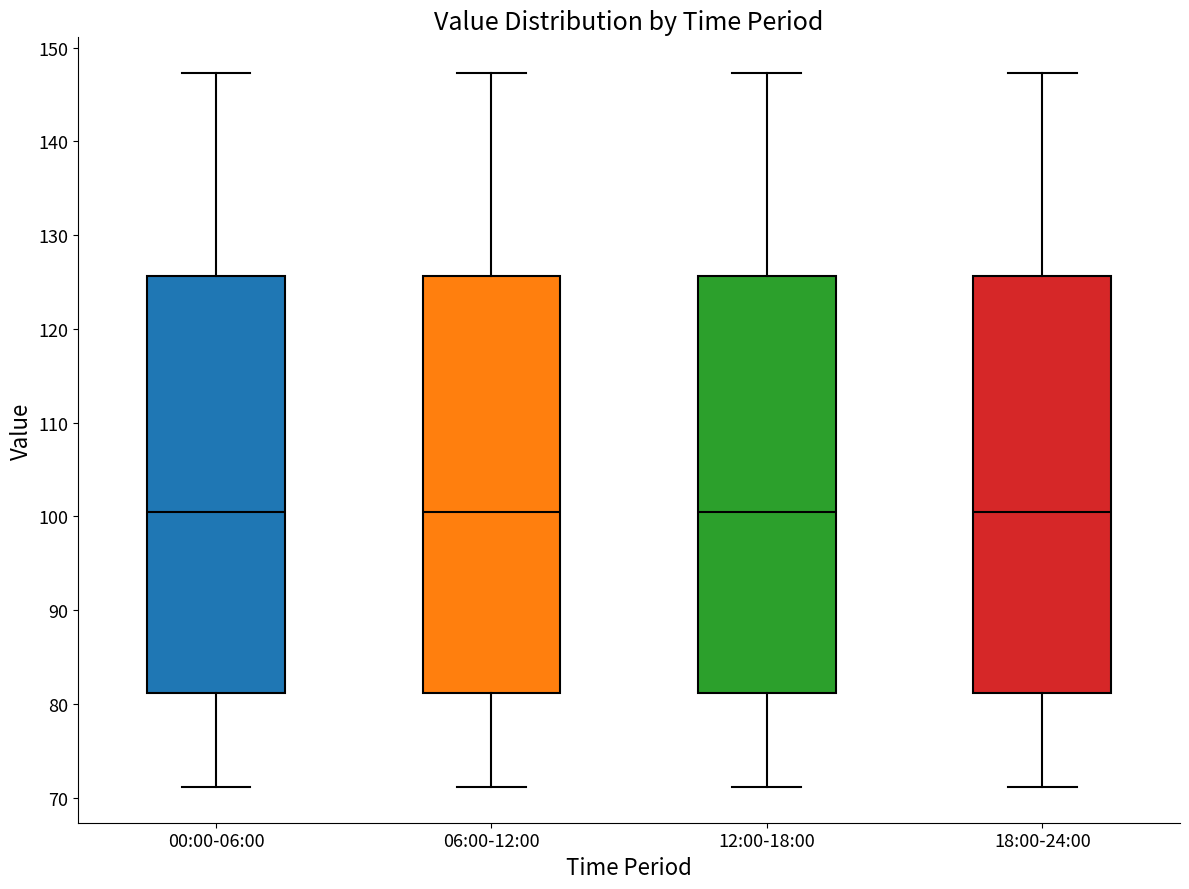

Reading left to right, read every box against the y-axis: the position of its median line, the range the box covers, and the ends of its whiskers. The values are not printed on the chart, so give them approximately, as read against the axis.

00:00-06:00: median 101, box 81 to 126, whiskers 71 to 147
06:00-12:00: median 101, box 81 to 126, whiskers 71 to 147
12:00-18:00: median 101, box 81 to 126, whiskers 71 to 147
18:00-24:00: median 101, box 81 to 126, whiskers 71 to 147